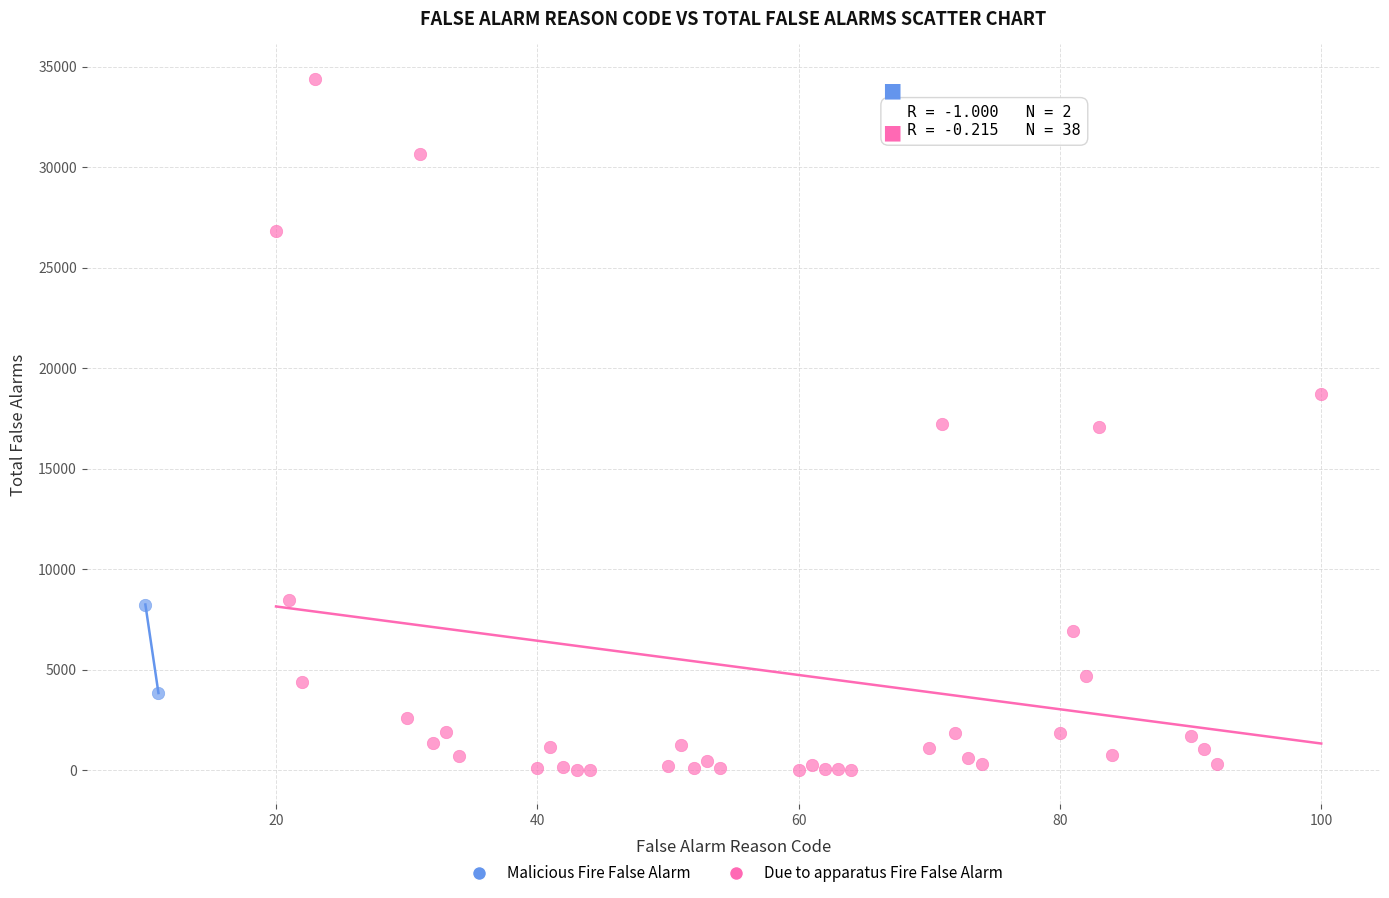

What are all the series names shown in the legend?

Malicious Fire False Alarm, Due to apparatus Fire False Alarm